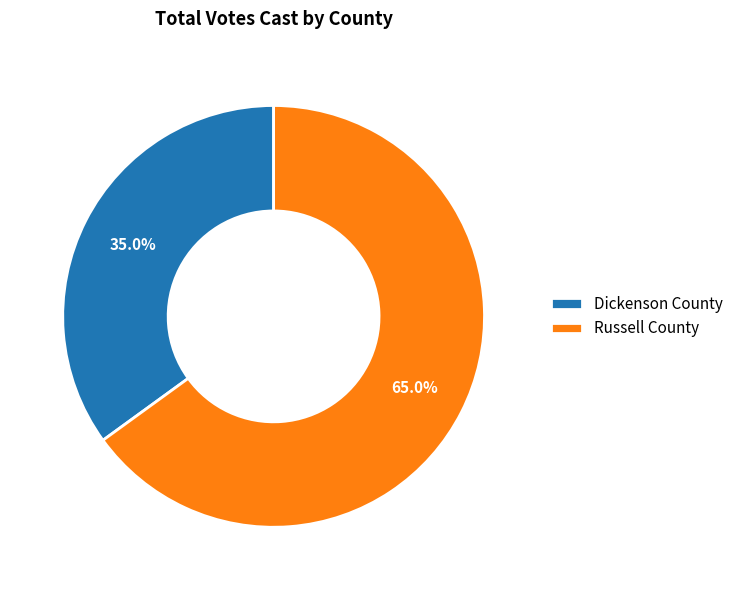

Which slice represents more than half of the pie?

Russell County